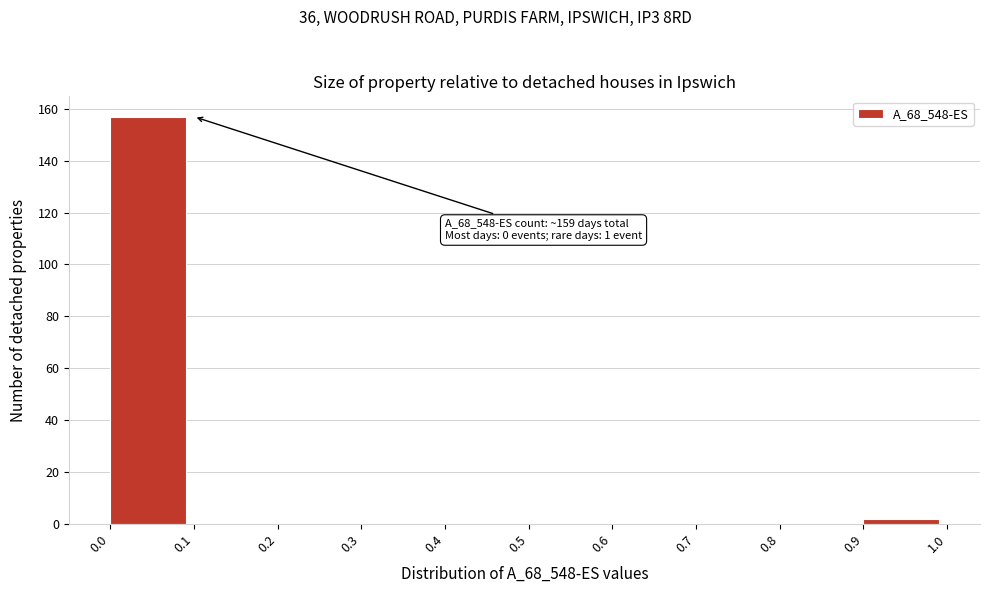

Which range on the x-axis has the tallest bar?

0.0 to 0.1